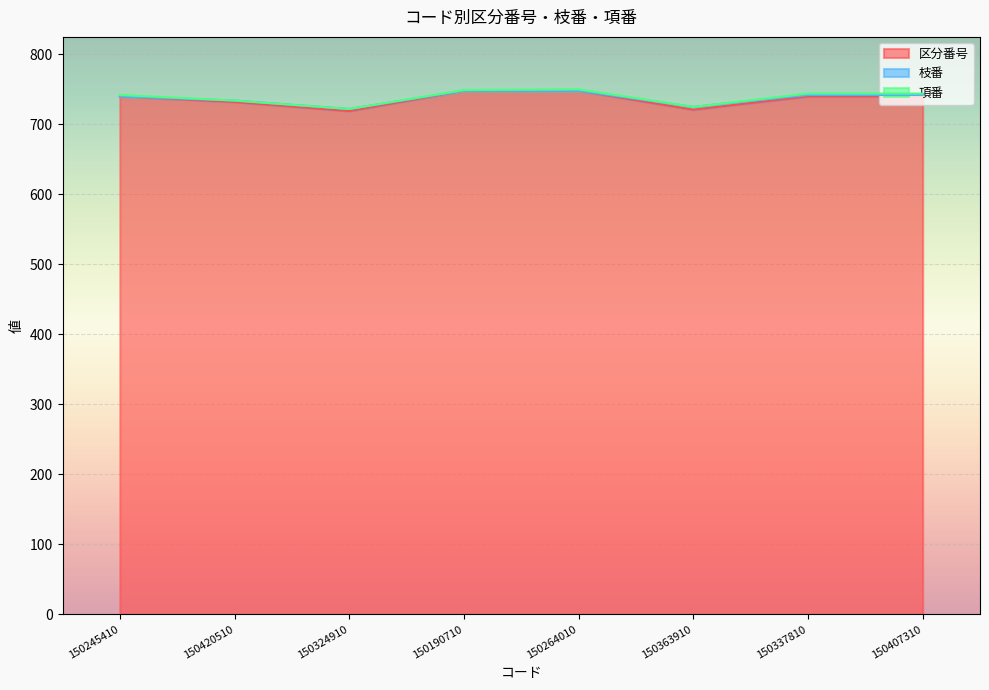

Reading left to right, what are all the values shown in this chart?

区分番号: 740	732	719	748	748	721	740	740
枝番: 0	2	3	0	0	4	2	2
項番: 2	0	0	1	2	0	2	2